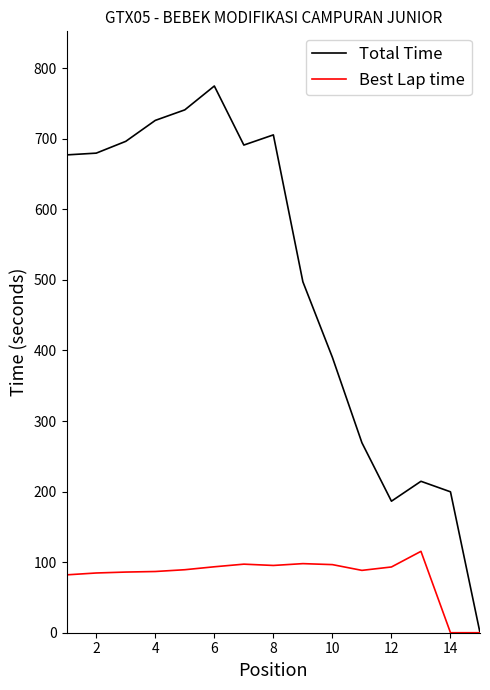

Which series has the largest range (max minus min)?

Total Time